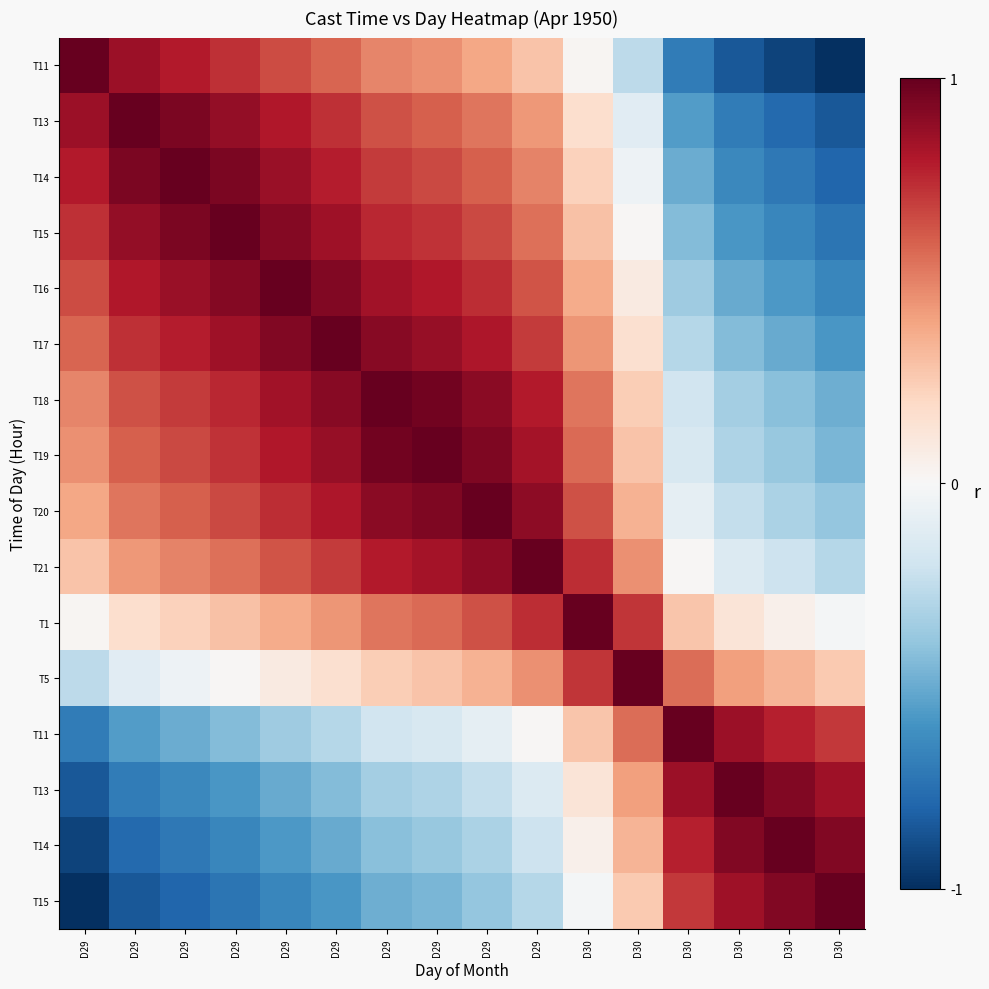

At how many categories does at least one series exceed 0?

16